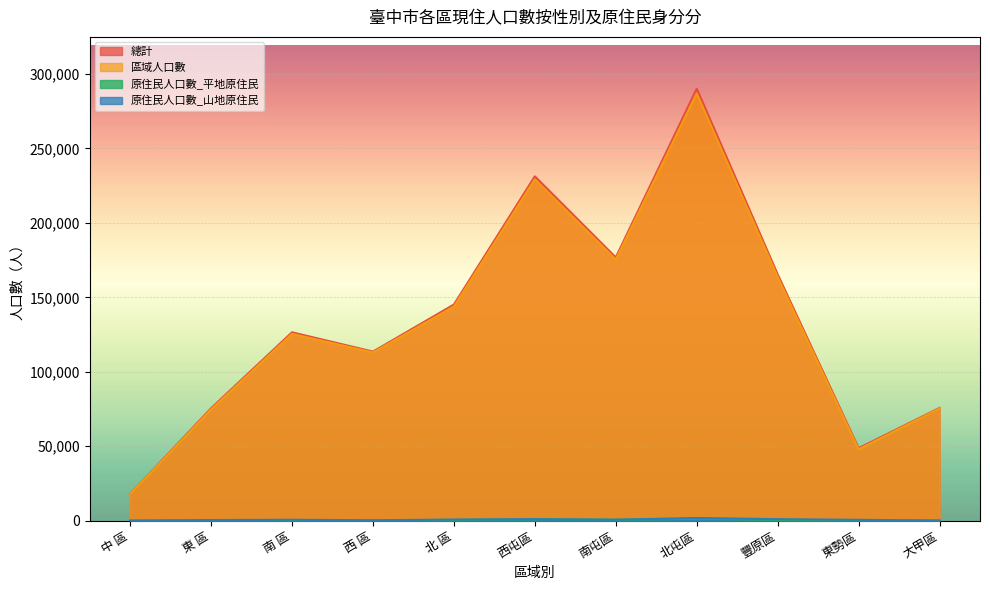

What is the lowest value of the 原住民人口數_平地原住民 series?

49